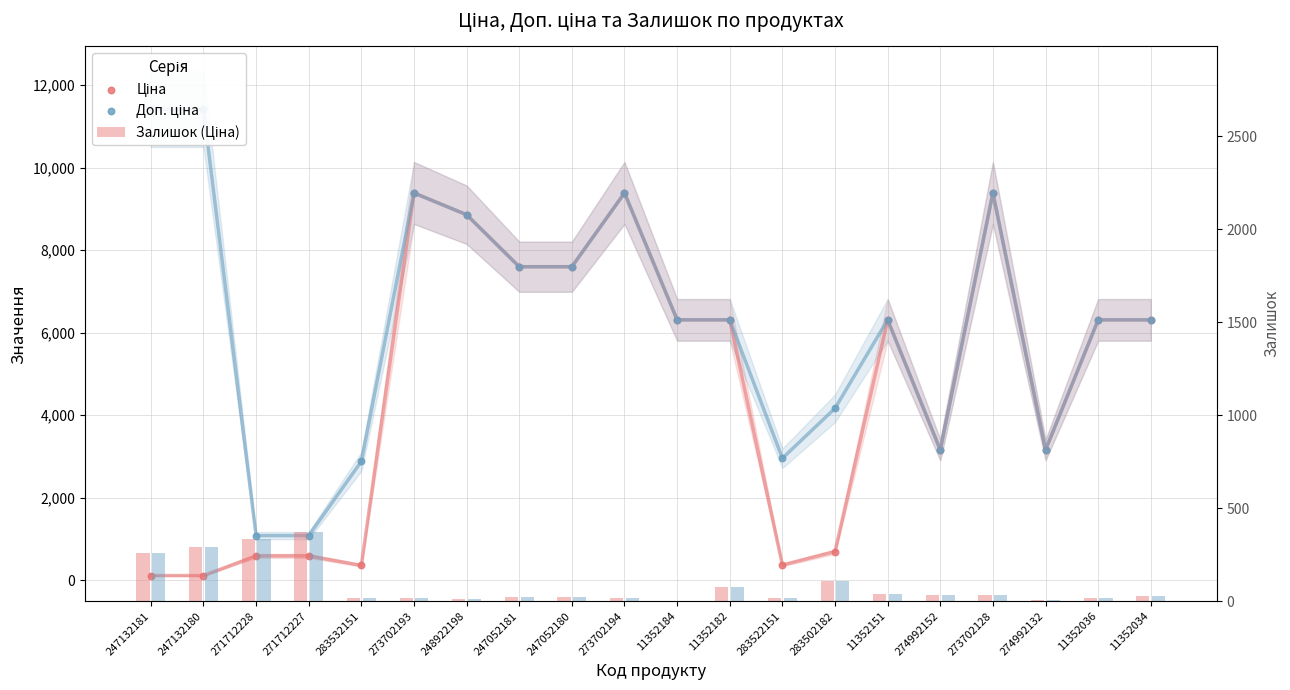

Which series reaches the minimum Y coordinate?

Залишок (Ціна)